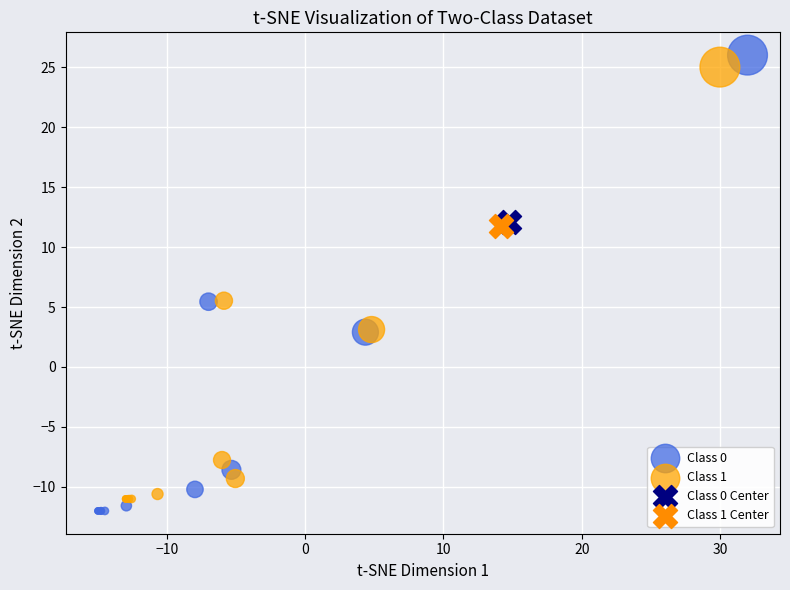

Which series contains the highest Y value?

Class 0